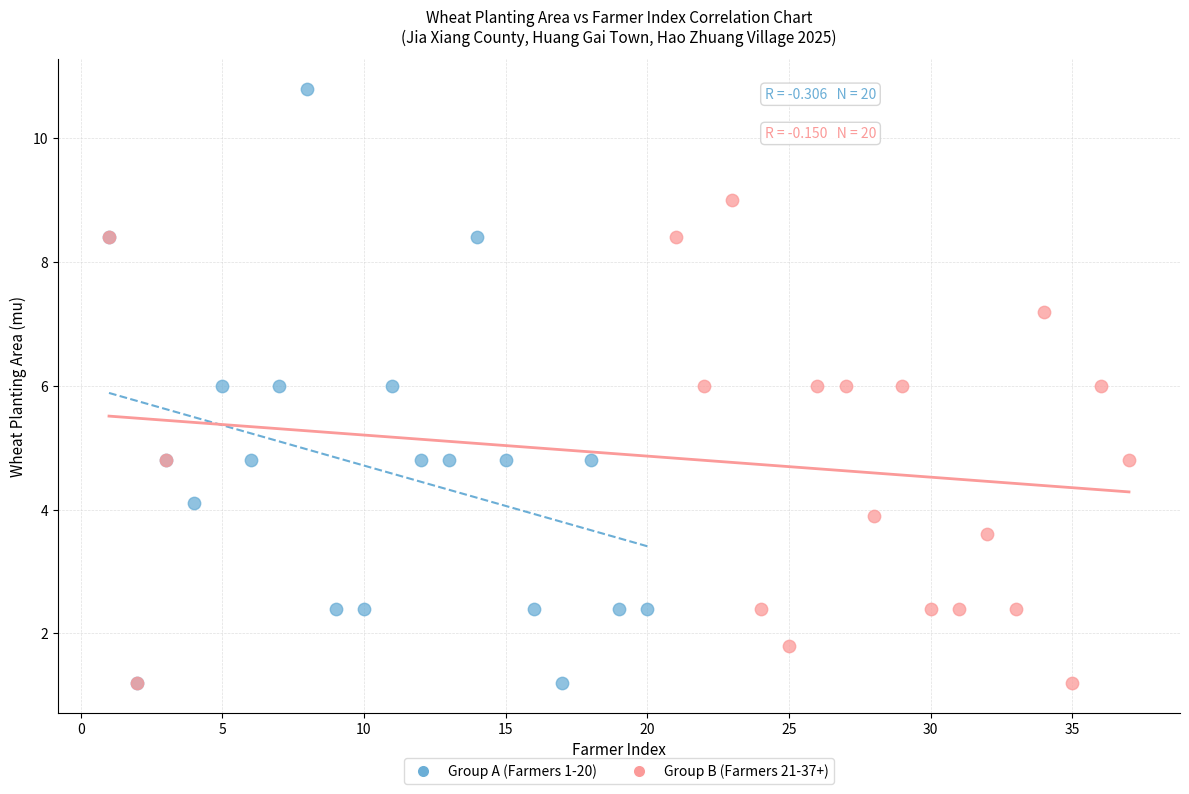

Which series has the largest Y range (max minus min)?

Group A (Farmers 1-20)